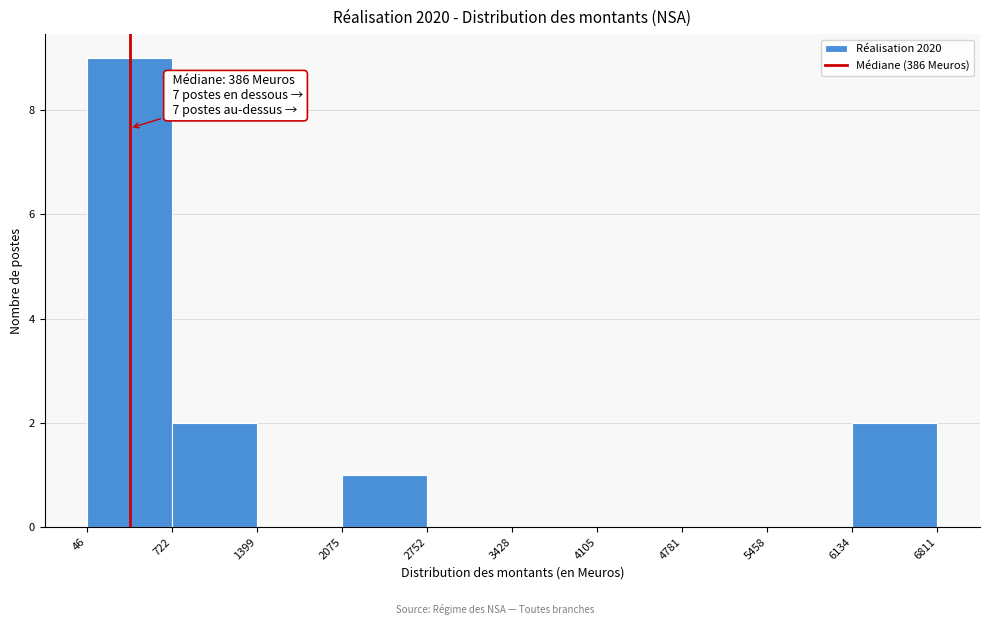

Which range on the x-axis has the tallest bar?

46 to 722